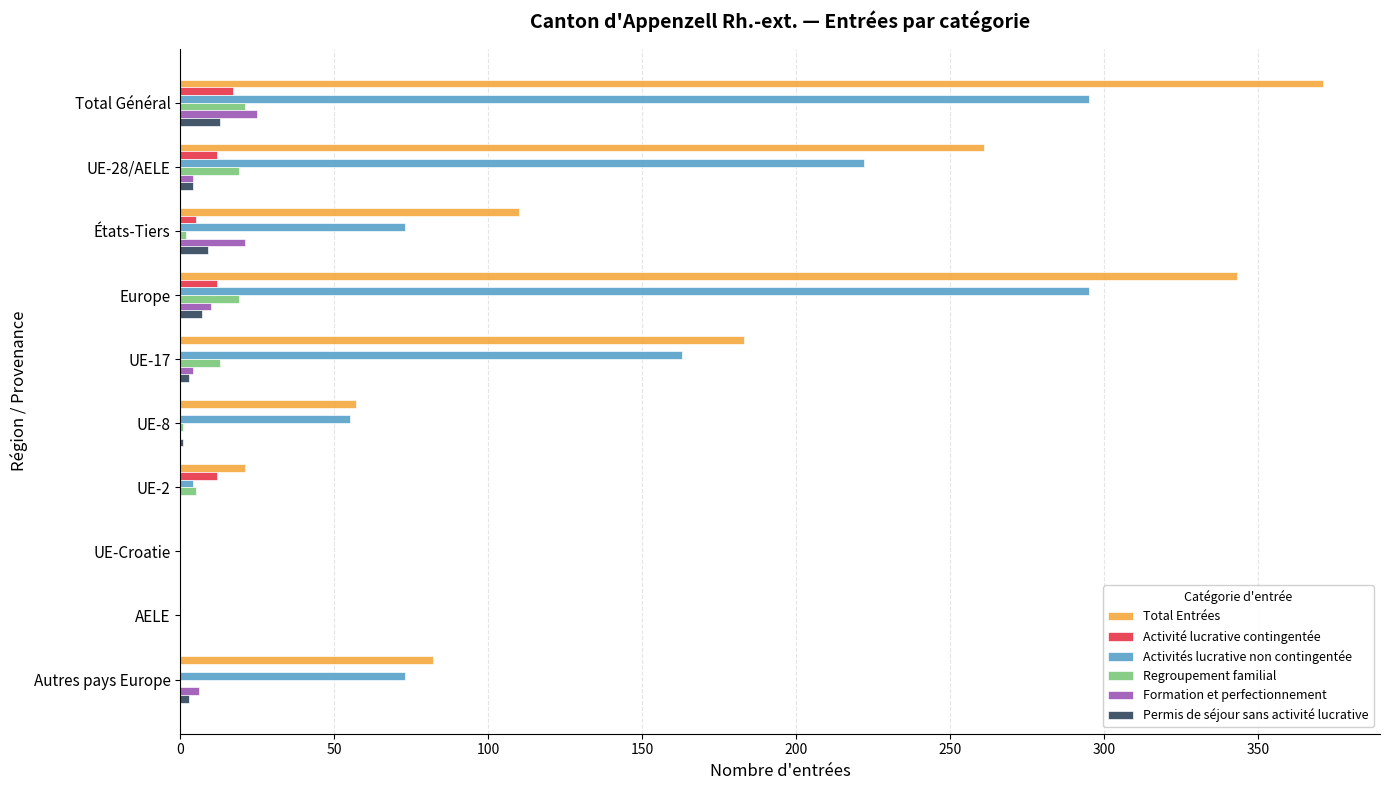

Count the number of categories in the chart.

10